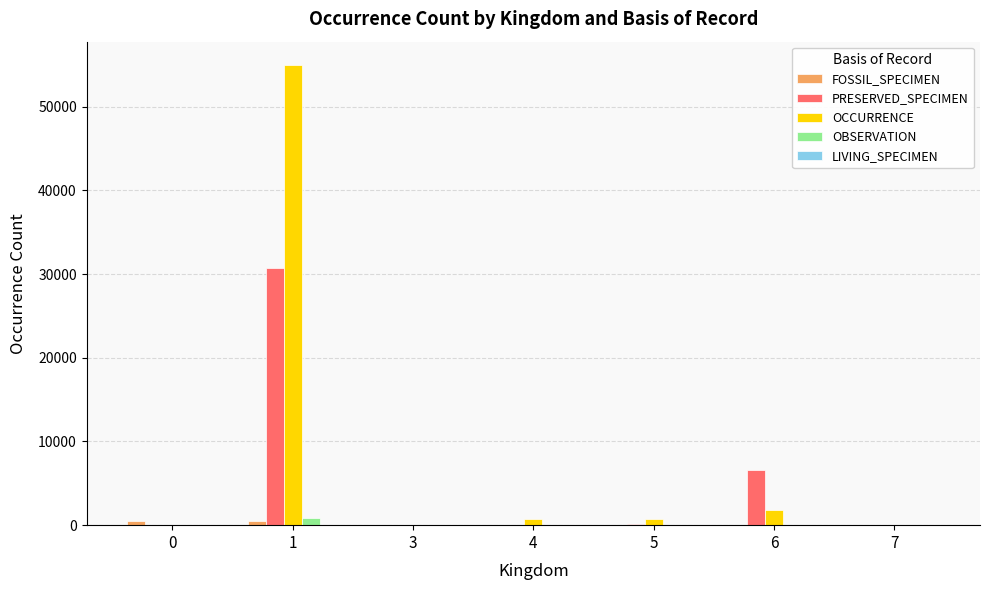

Which series changed the most between 3 and 6?

PRESERVED_SPECIMEN